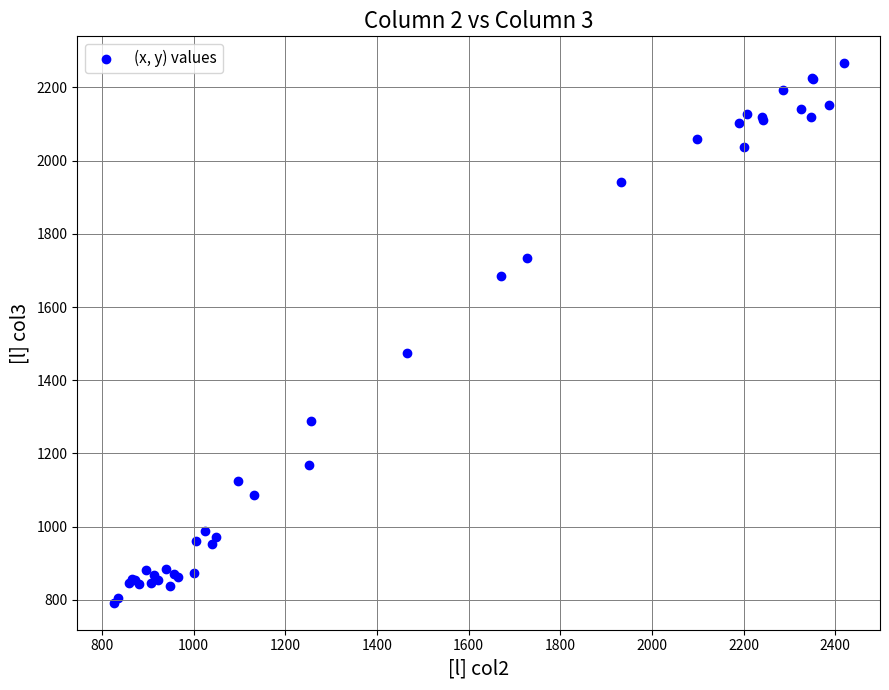

What Y value in the scatter plot is closest to 1529?

1474